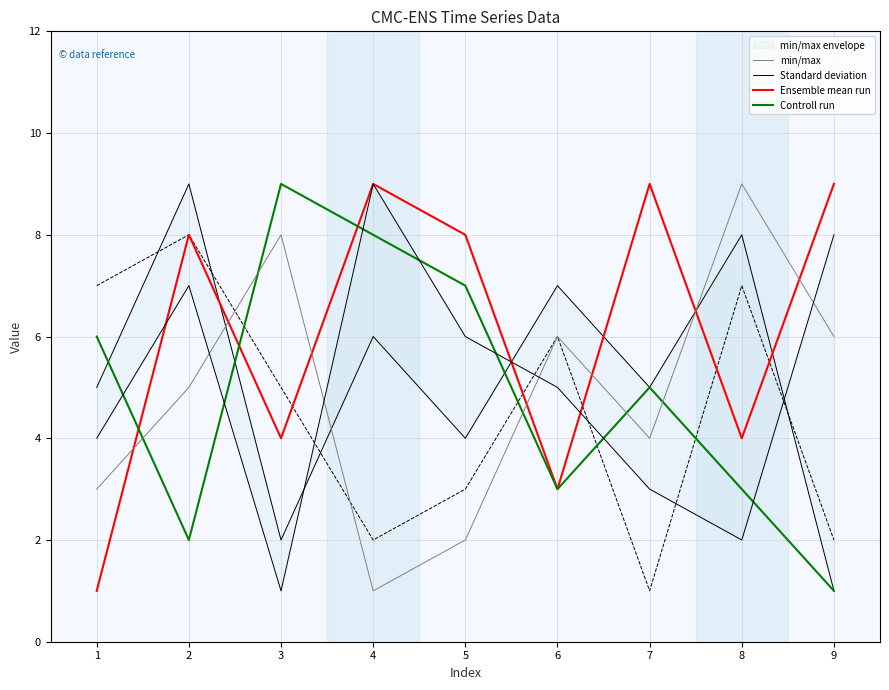

How many intersections are there between Standard deviation and min/max?

4